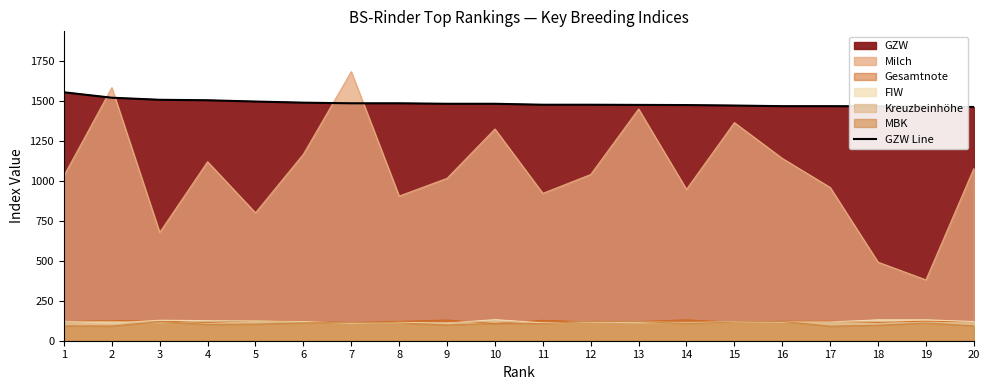

The chart shows a value of 1473 at 15. True or false?

True